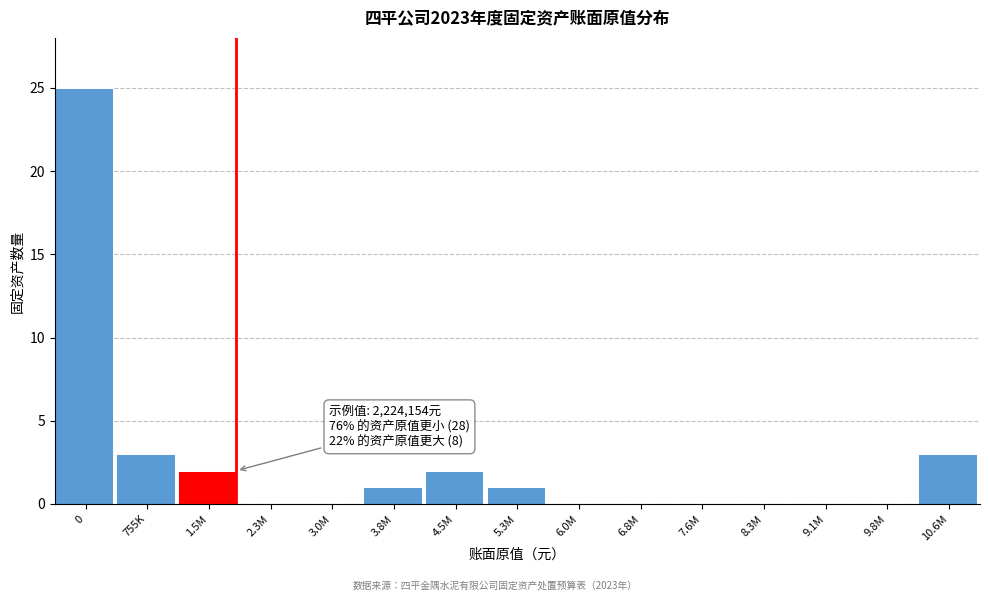

Reading left to right, transcribe all the data shown in this chart.

0=25	755K=3	1.5M=2	2.3M=0	3.0M=0	3.8M=1	4.5M=2	5.3M=1	6.0M=0	6.8M=0	7.6M=0	8.3M=0	9.1M=0	9.8M=0	10.6M=3